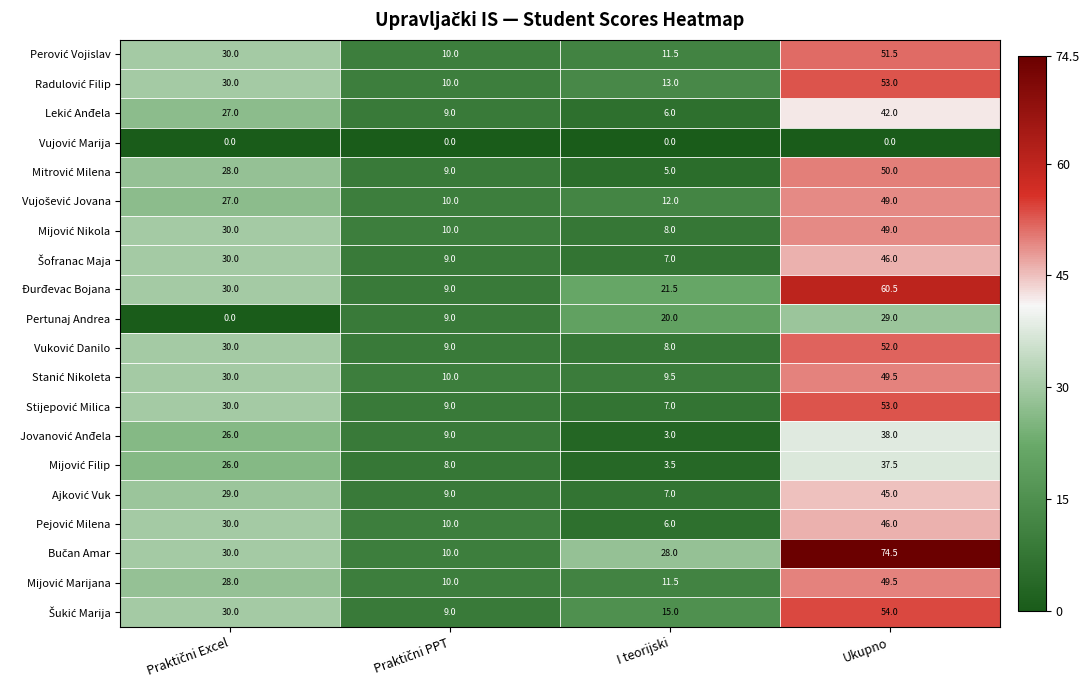

The Đurđevac Bojana series shows 29.7 at I teorijski. True or false?

False